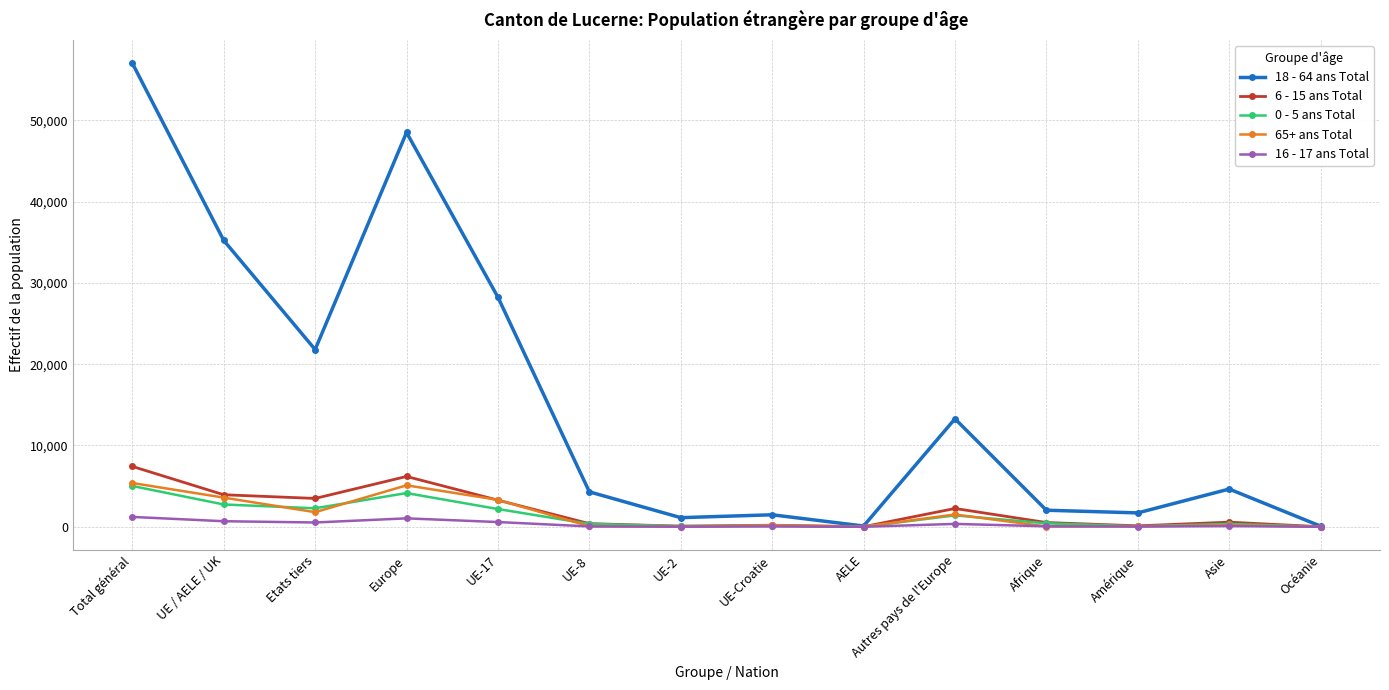

At which category does the chart reach its peak across all series?

Total général